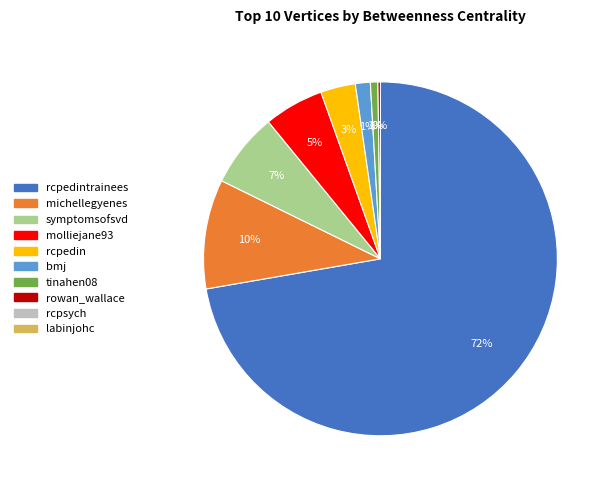

Does any single category account for the majority?

Yes